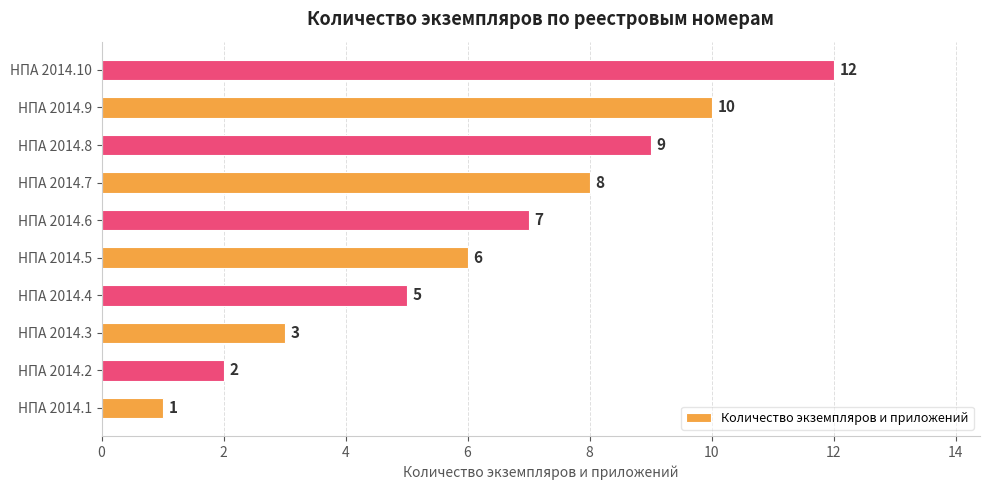

What is the greatest value displayed?

12